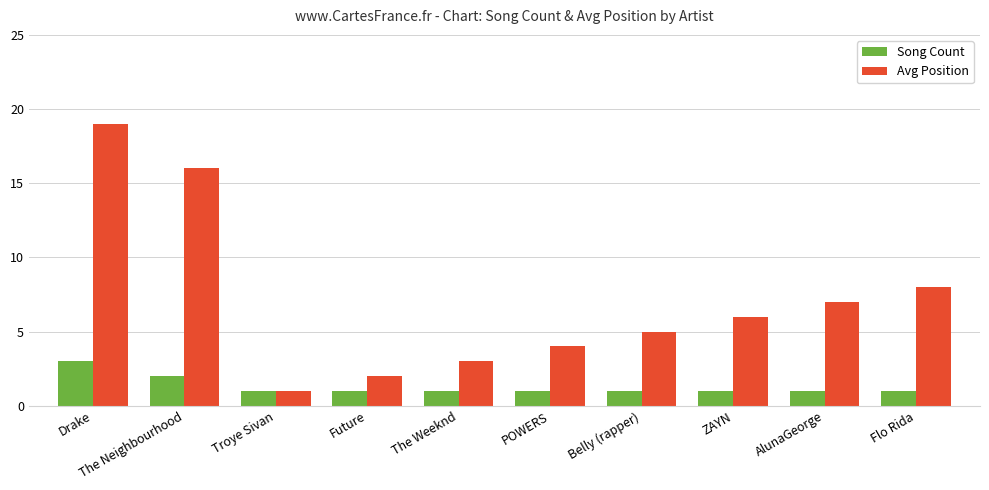

Rank the series by their average value, from highest to lowest.

Avg Position, Song Count